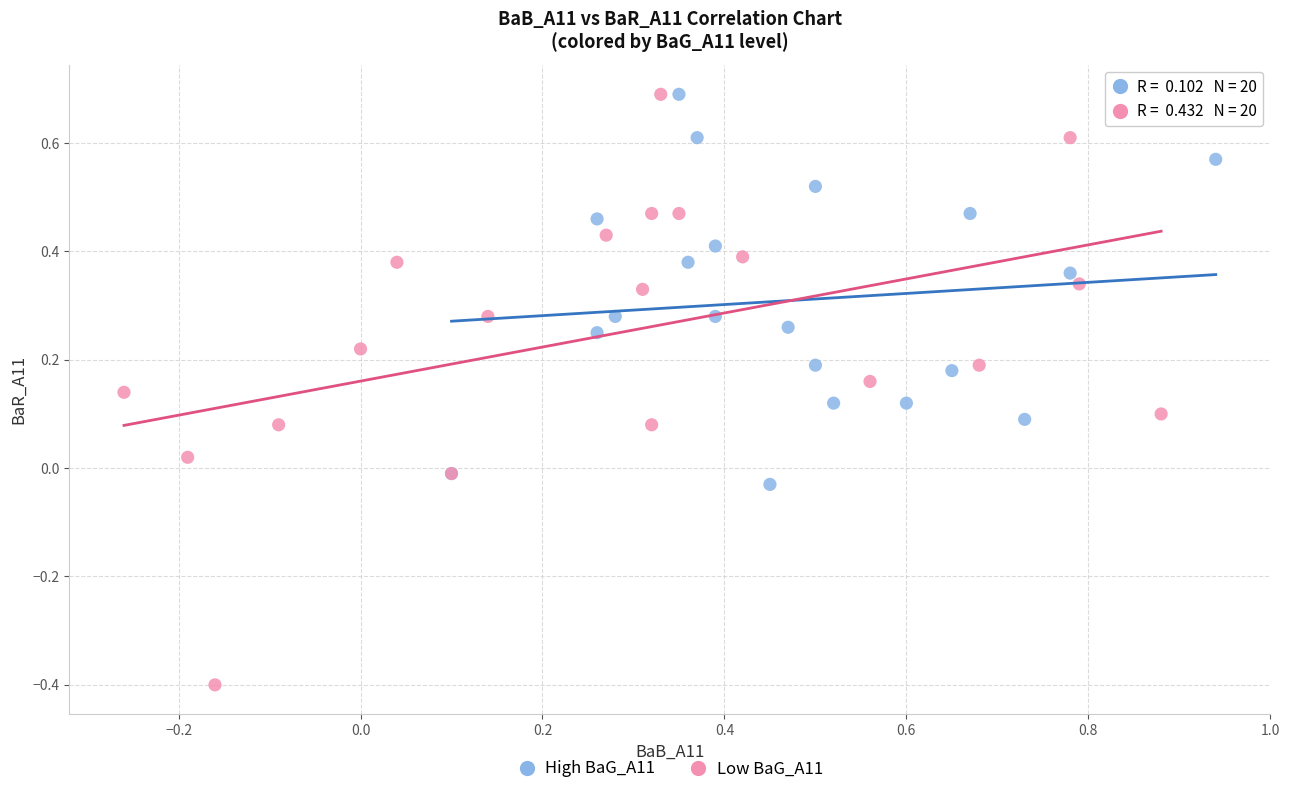

Which series contains the lowest Y value?

Low BaG_A11